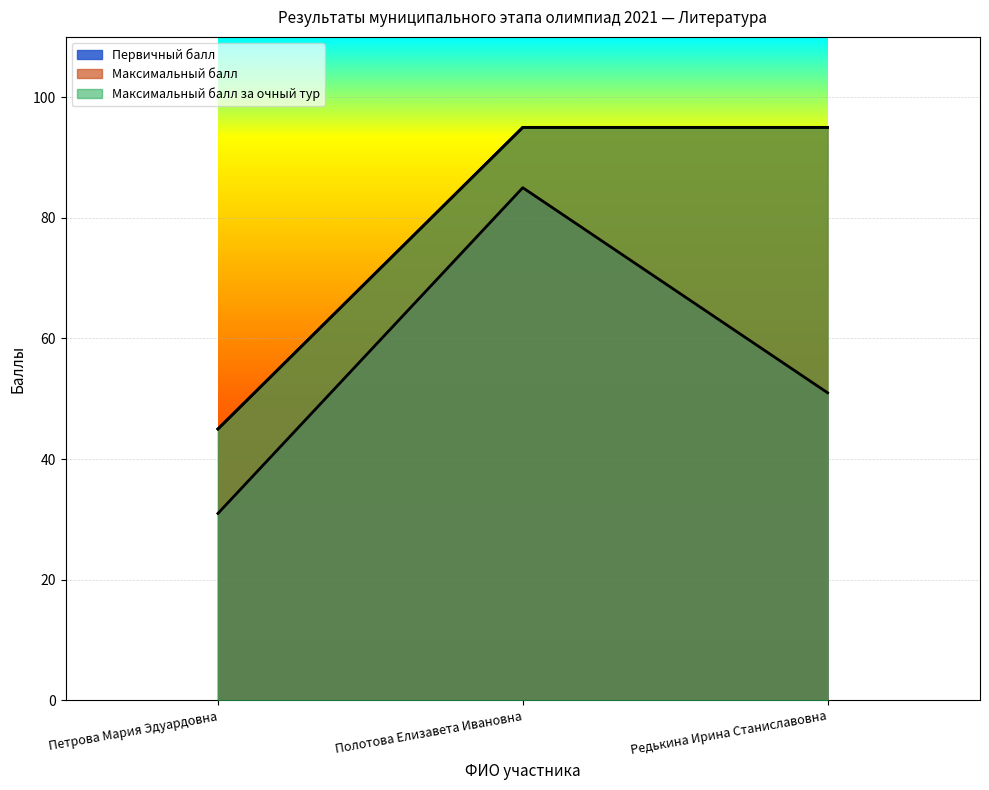

What is the label of the 3rd point from the left?

Редькина Ирина Станиславовна